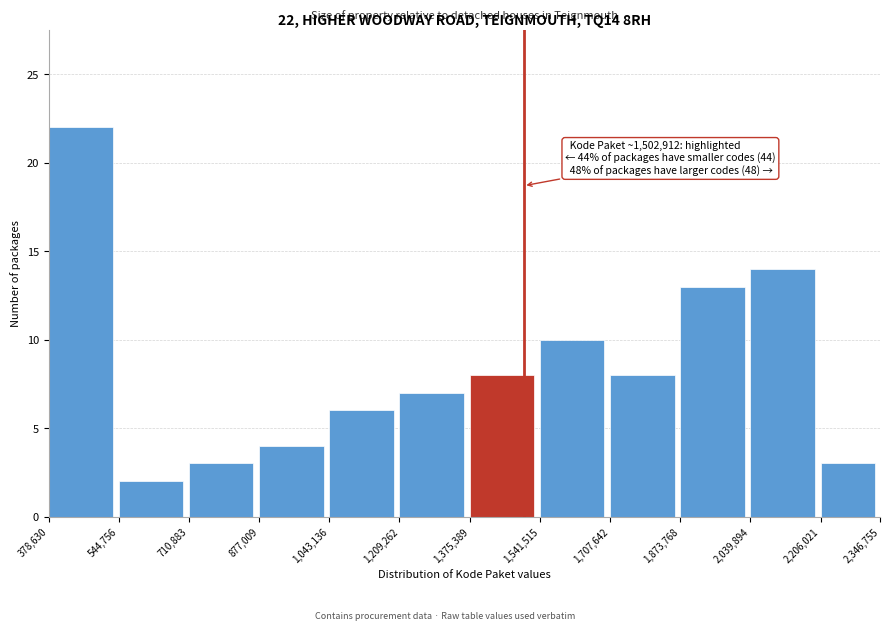

Which range on the x-axis has the tallest bar?

378,630 to 544,756